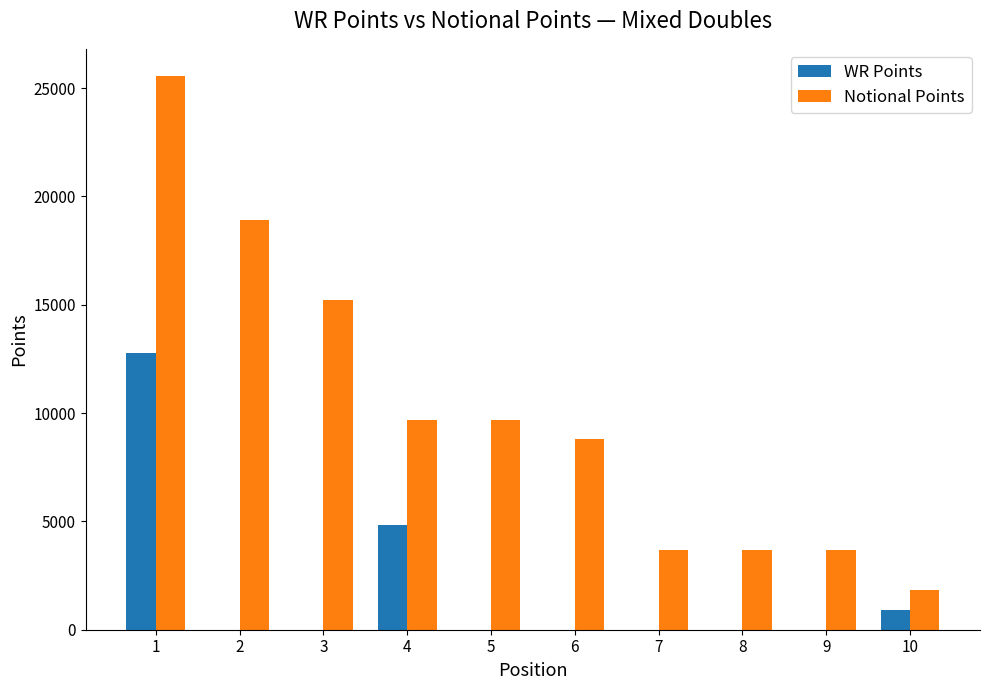

Reading left to right, extract all data points from this chart.

WR Points: 1=12770	2=0	3=0	4=4840	5=0	6=0	7=0	8=0	9=0	10=920
Notional Points: 1=25540	2=18893	3=15240	4=9680	5=9680	6=8800	7=3680	8=3680	9=3680	10=1840